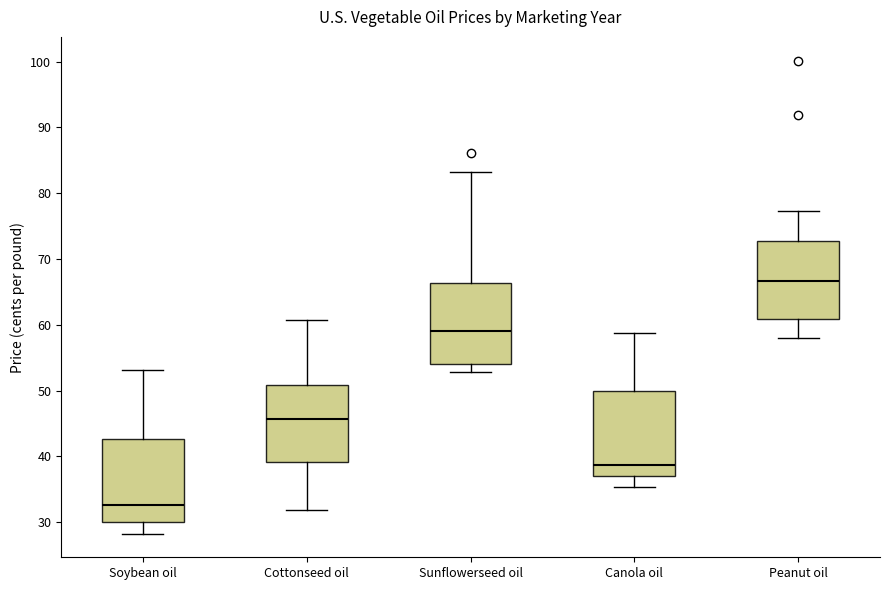

Reading left to right, read every box against the y-axis: the position of its median line, the range the box covers, and the ends of its whiskers. The values are not printed on the chart, so give them approximately, as read against the axis.

Soybean oil: median 33, box 30 to 43, whiskers 28 to 53
Cottonseed oil: median 46, box 39 to 51, whiskers 32 to 61
Sunflowerseed oil: median 59, box 54 to 66, whiskers 53 to 83
Canola oil: median 39, box 37 to 50, whiskers 35 to 59
Peanut oil: median 67, box 61 to 73, whiskers 58 to 77